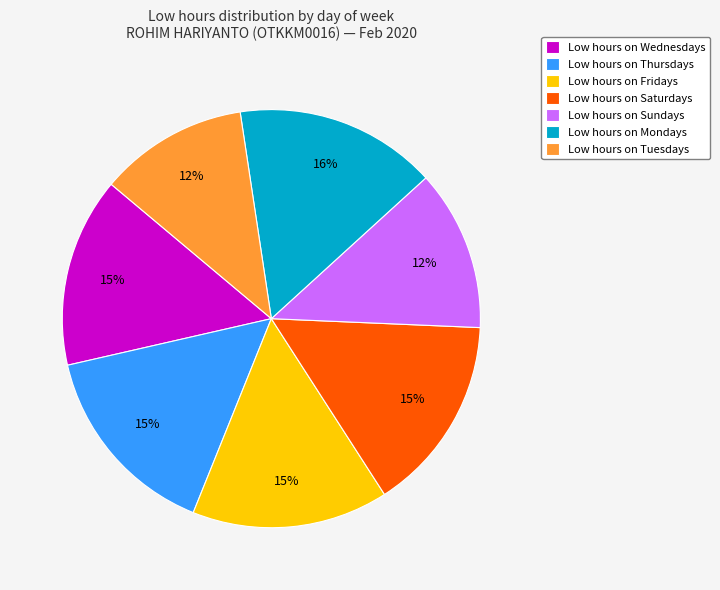

Approximately how many times larger is the value at Low hours on Tuesdays compared to Low hours on Thursdays?

0.8